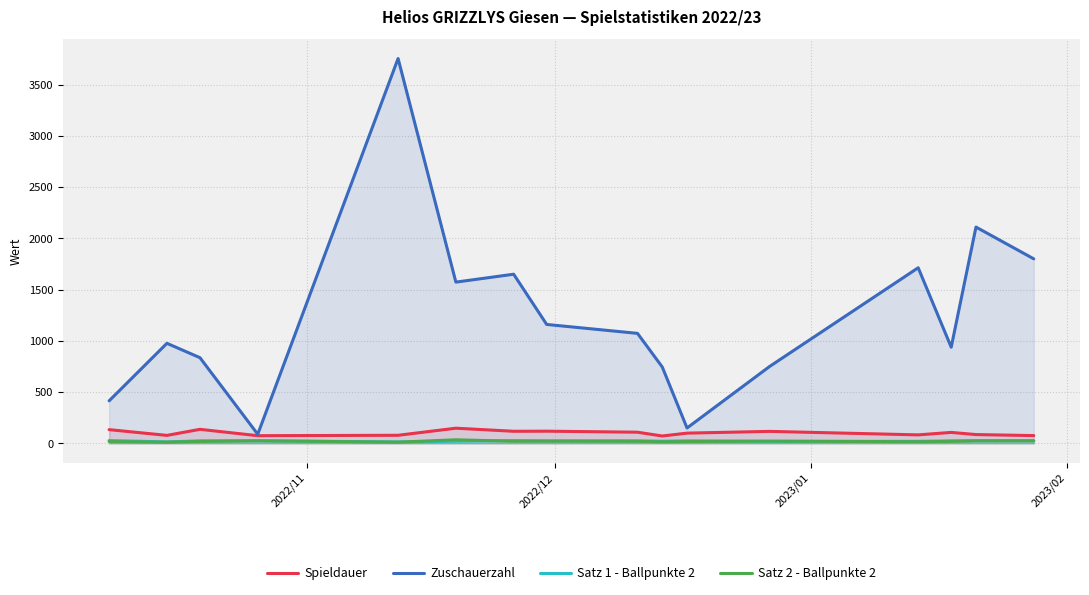

True or false: Spieldauer and Zuschauerzahl cross at least once.

False